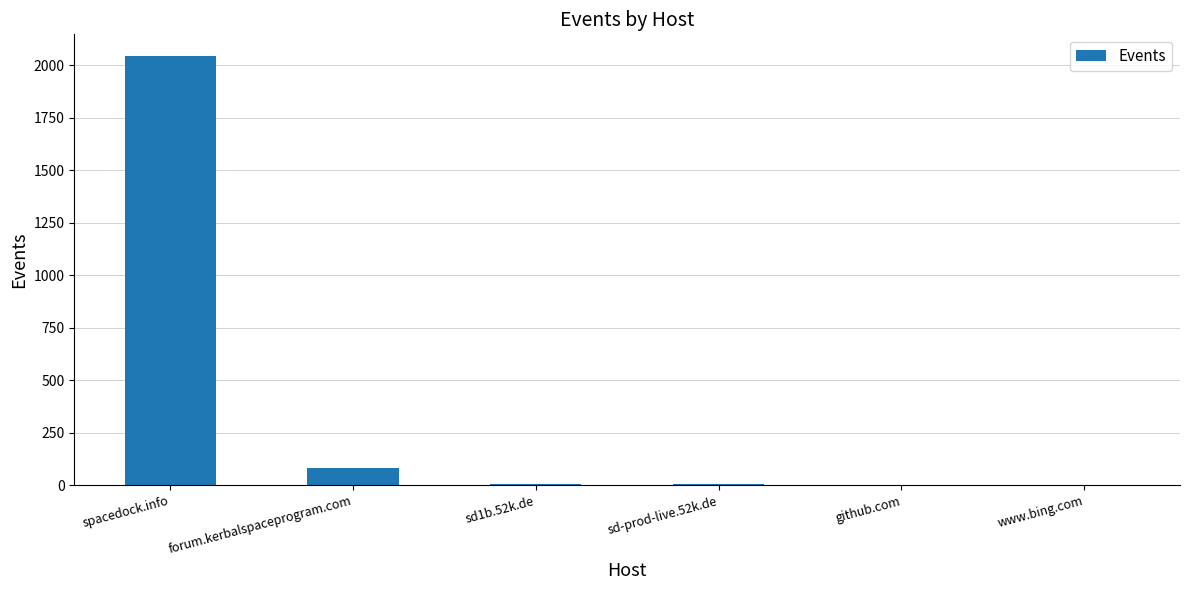

Between sd1b.52k.de and spacedock.info, which is larger?

spacedock.info